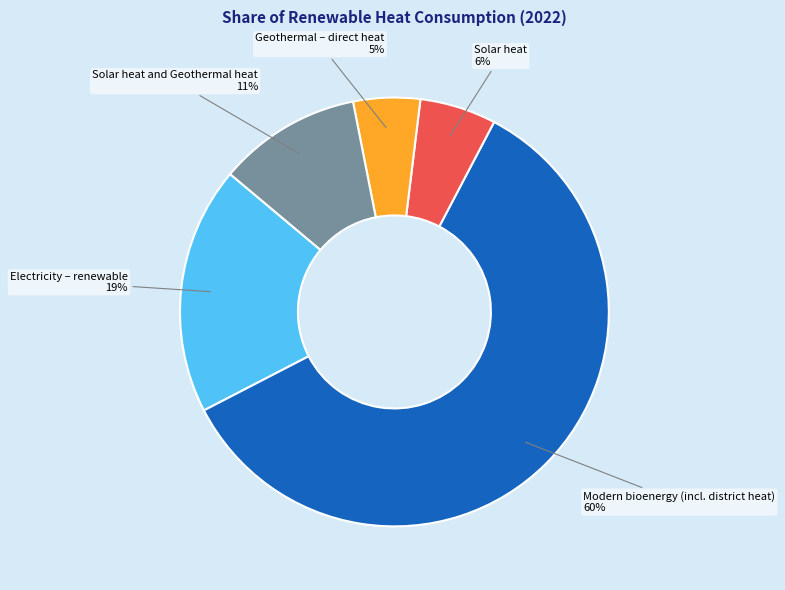

Is the sum of Modern bioenergy (incl. district heat) and Solar heat greater than half?

Yes